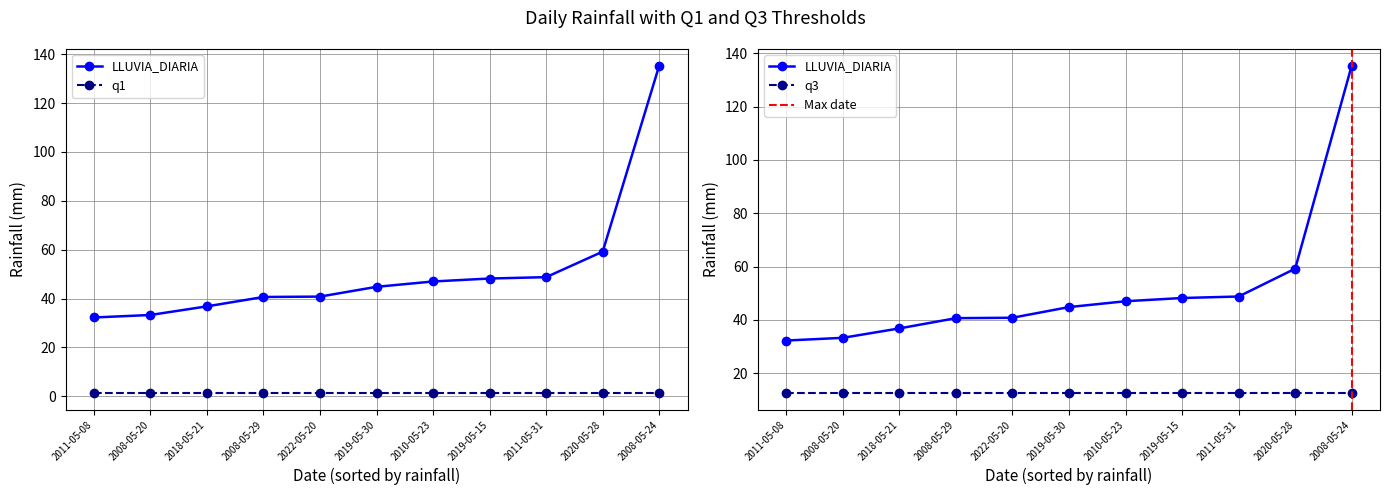

True or false: LLUVIA_DIARIA and q1 intersect in this chart.

False